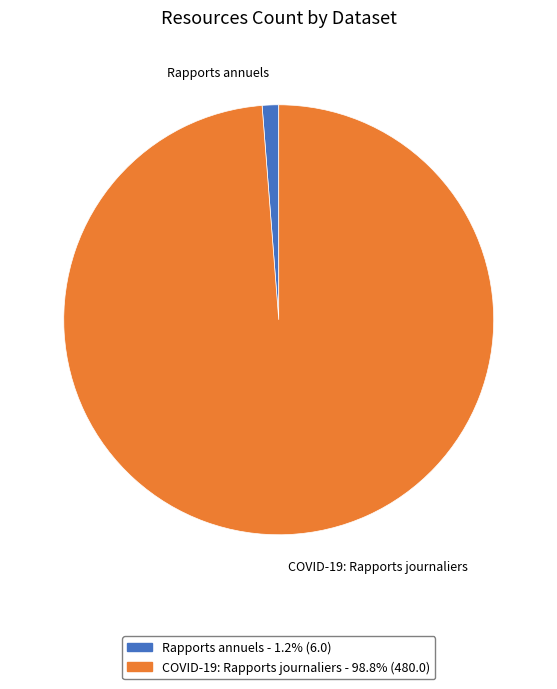

Count the number of slices in the pie.

2